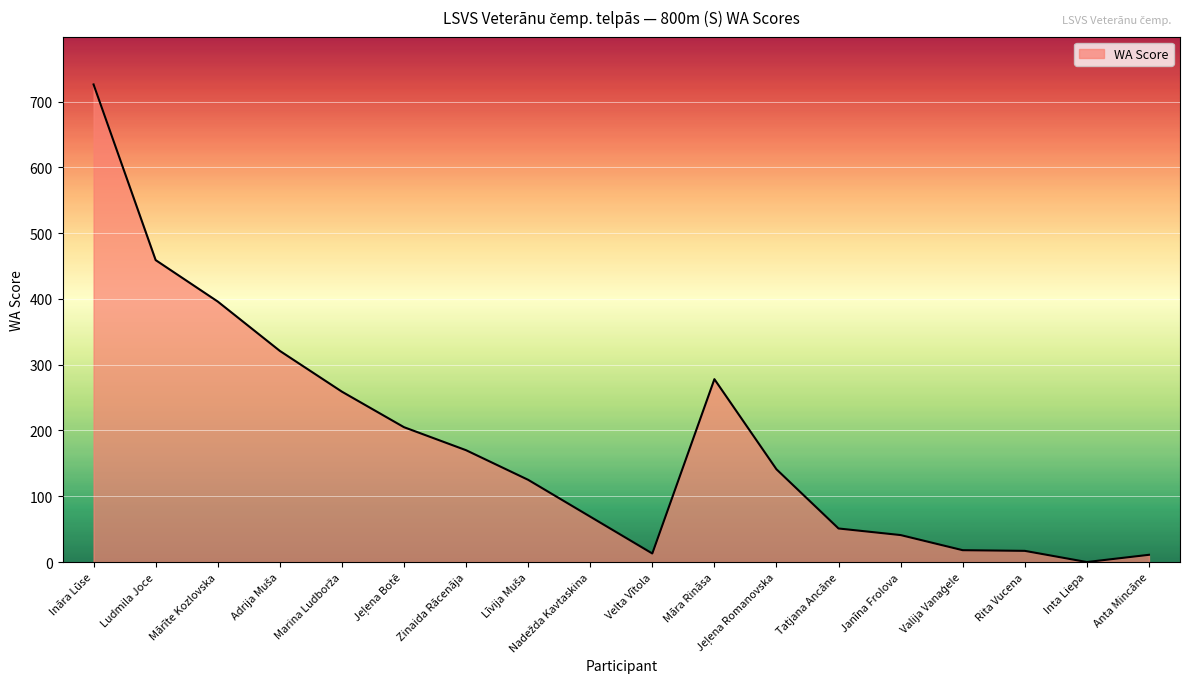

What is the average value?

183